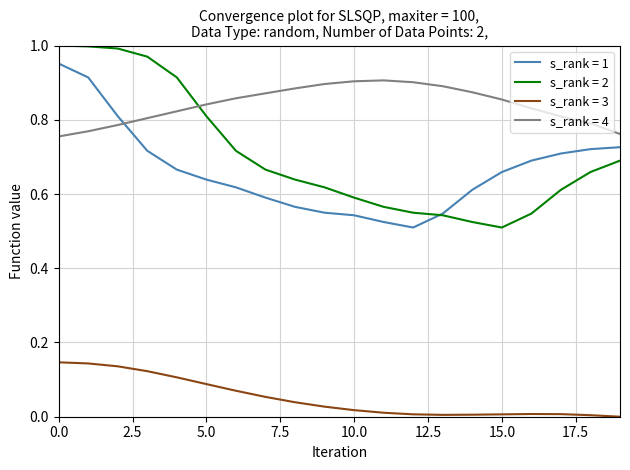

Which series ends up on top after the final intersection of s_rank = 1 and s_rank = 4?

s_rank = 4